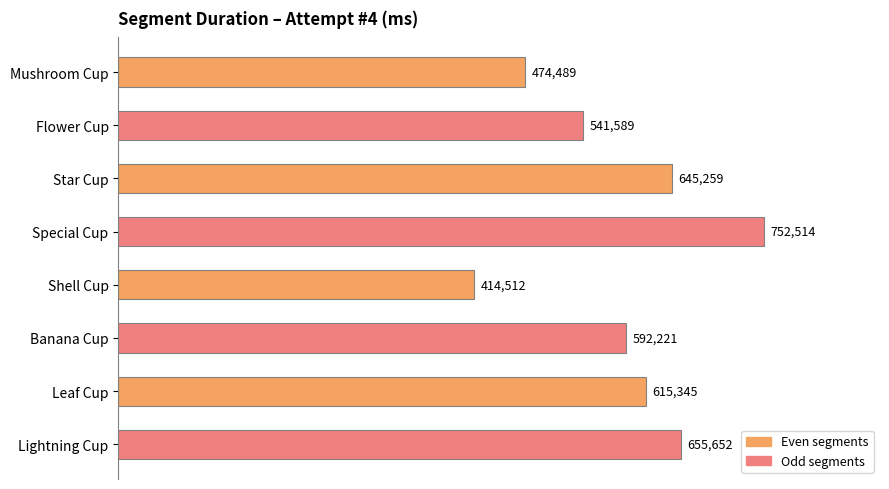

How many bars are there in total?

8